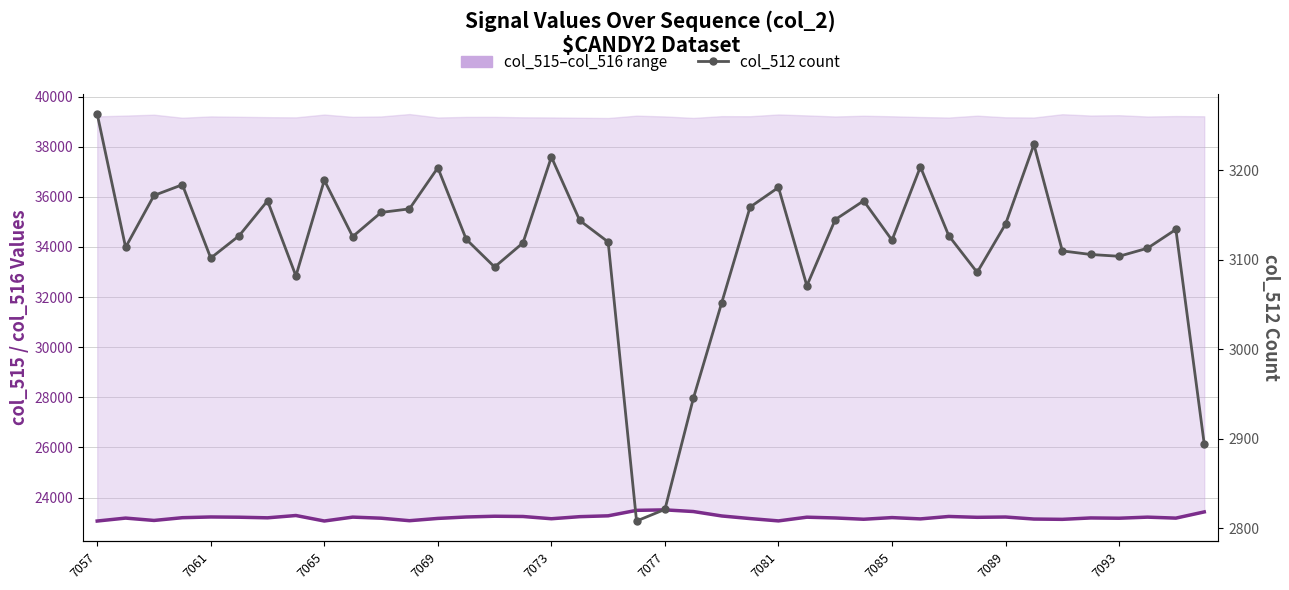

What is the sum of the col_515 values values at 30 and 19?

46734